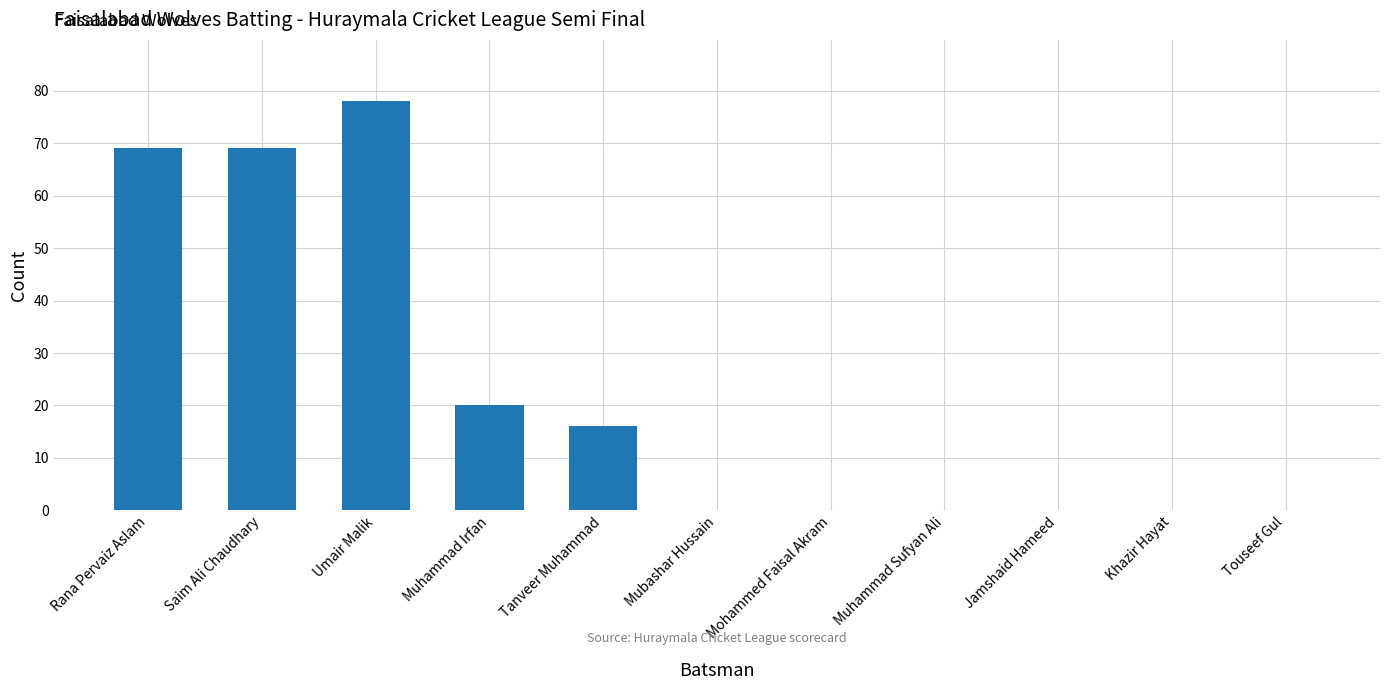

What is the sum of all values?

252